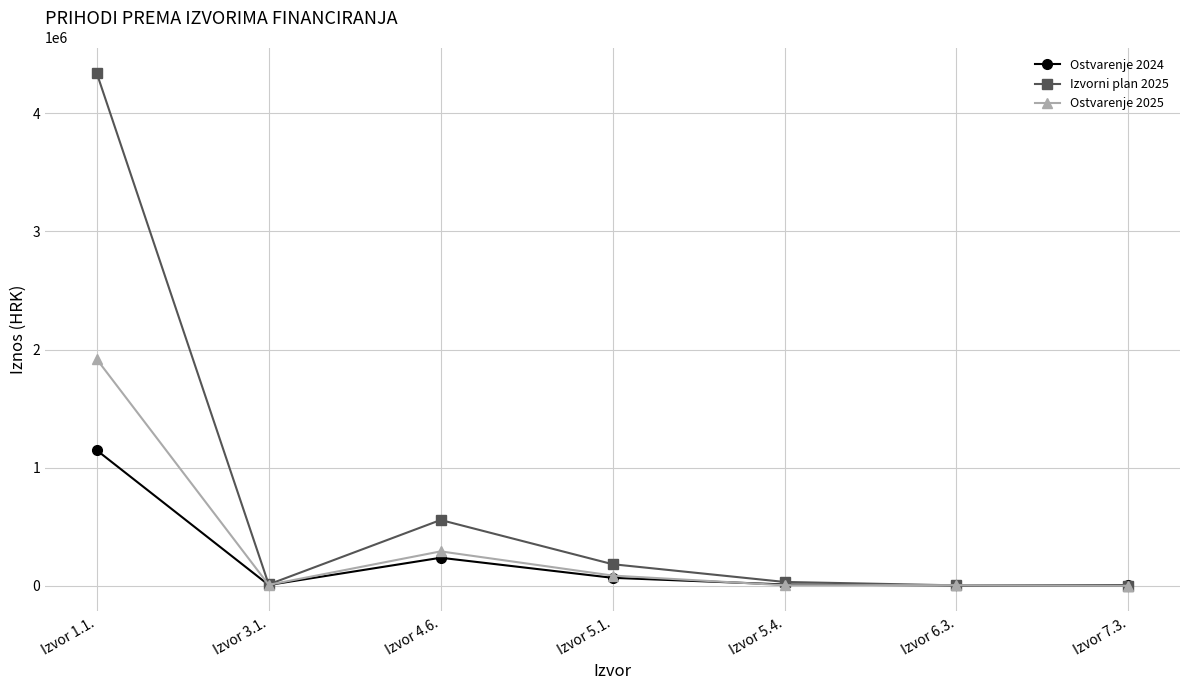

At which category is the sum across all series the highest?

Izvor 1.1.